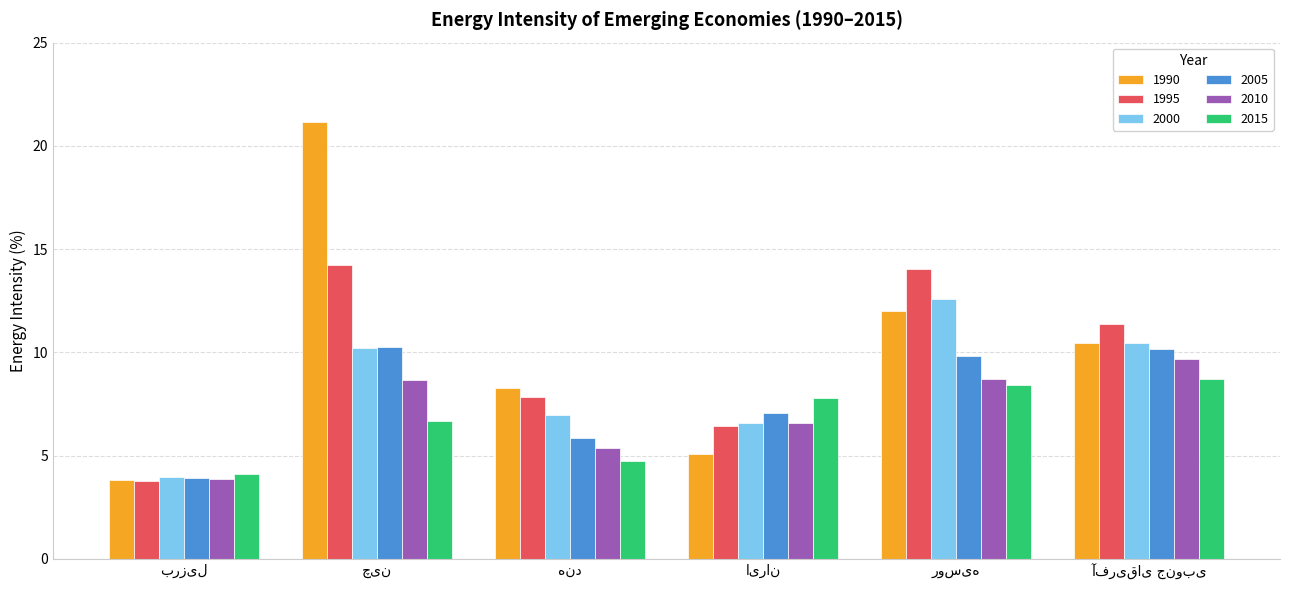

Does the chart contain any negative values?

No